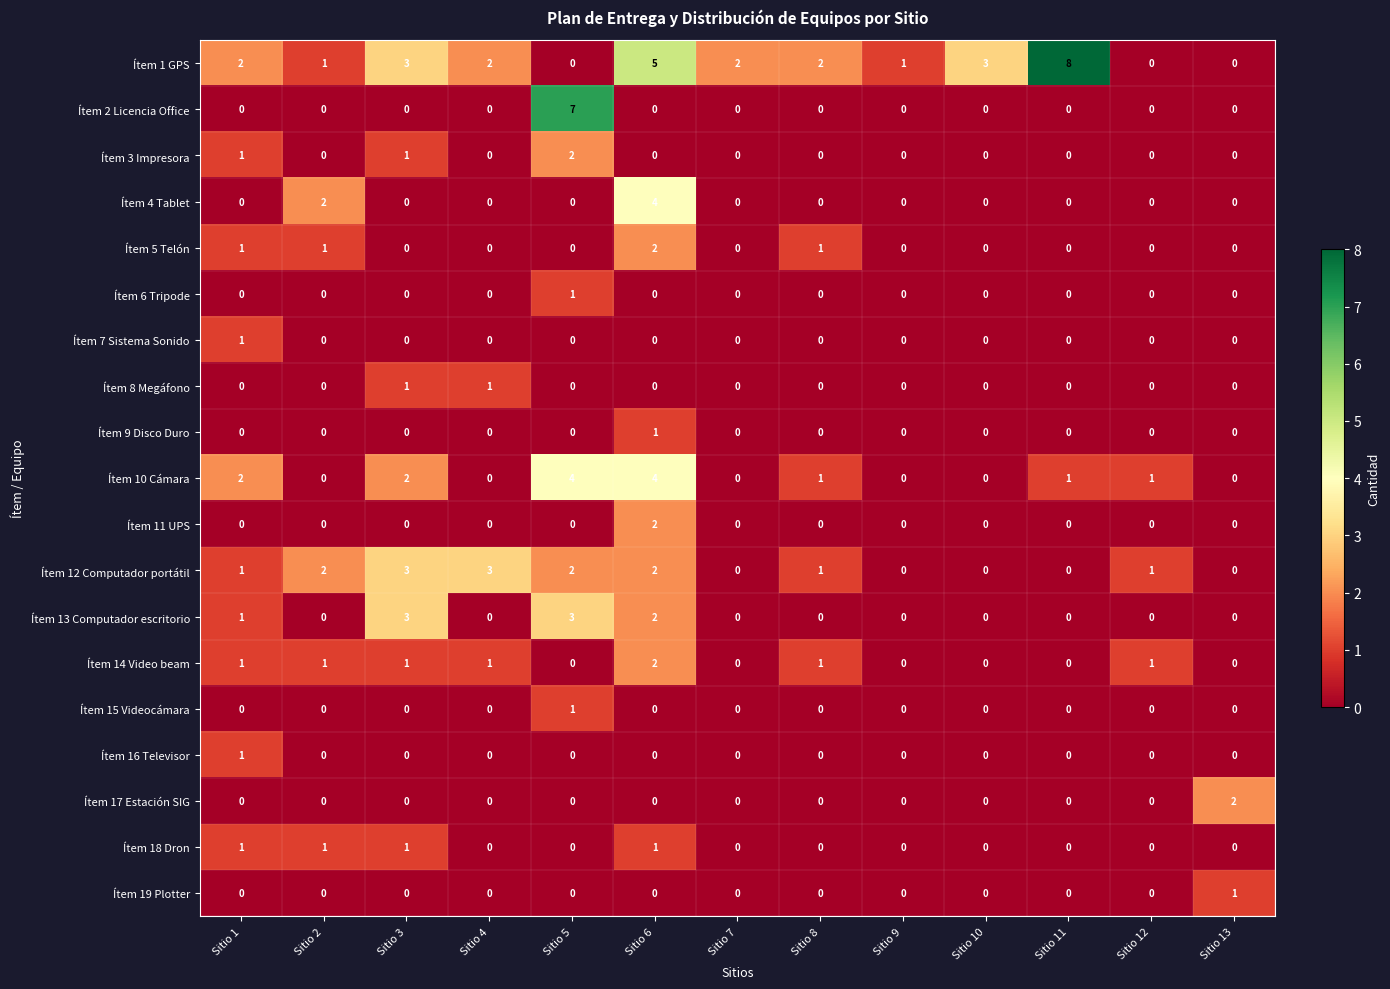

Between Sitio 9 and Sitio 11, which series saw the biggest shift?

Ítem 1 GPS